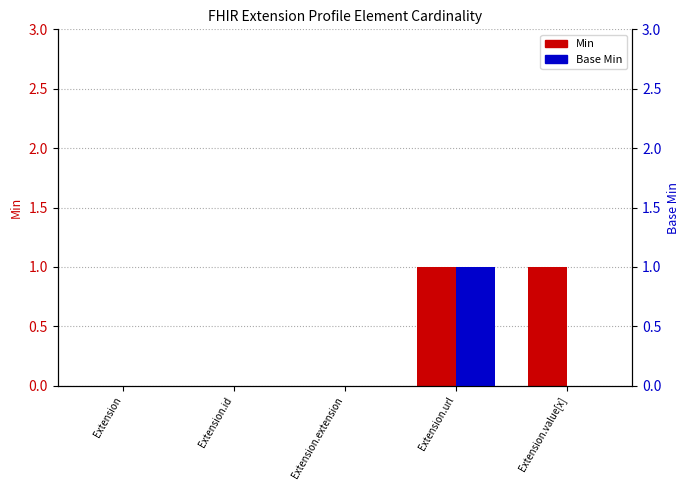

Which category has the lowest value in the Base Min series?

Extension